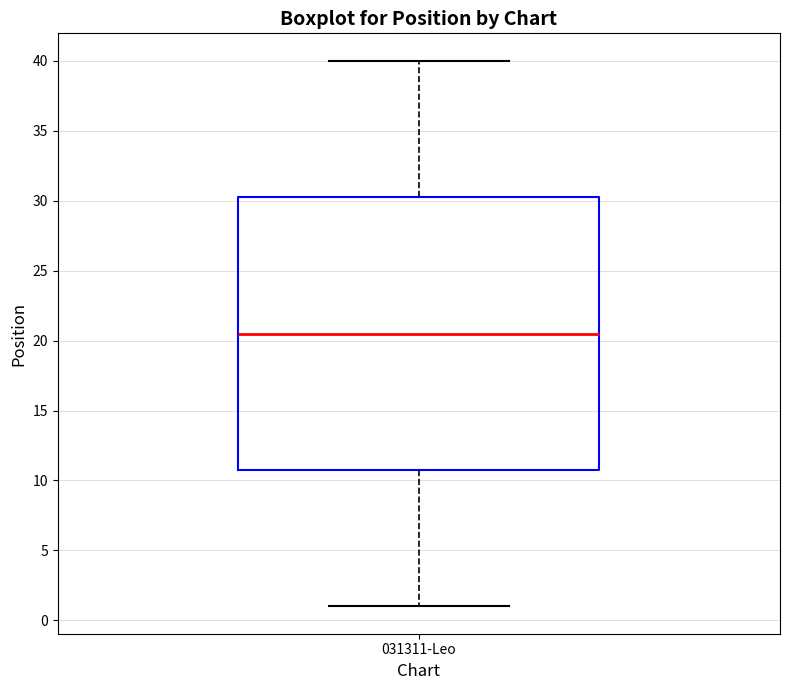

Where does the median line of the box for 031311-Leo sit on the y-axis? The values are not printed on the chart, so give them approximately, as read against the axis.

20.5